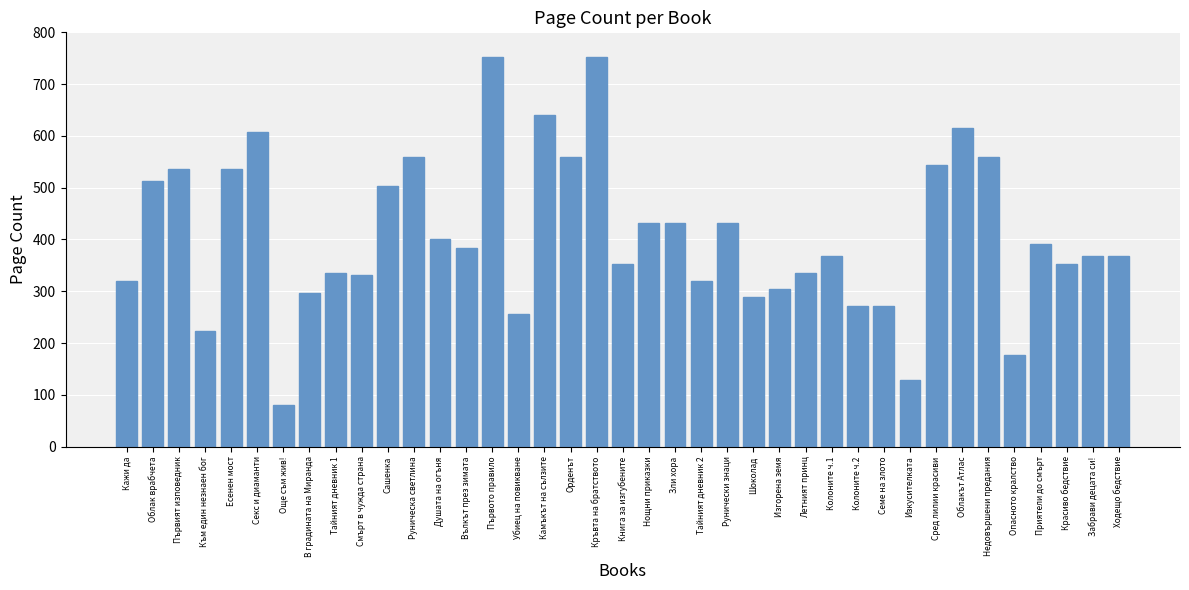

What is the label of the 38th bar from the right?

Облак врабчета